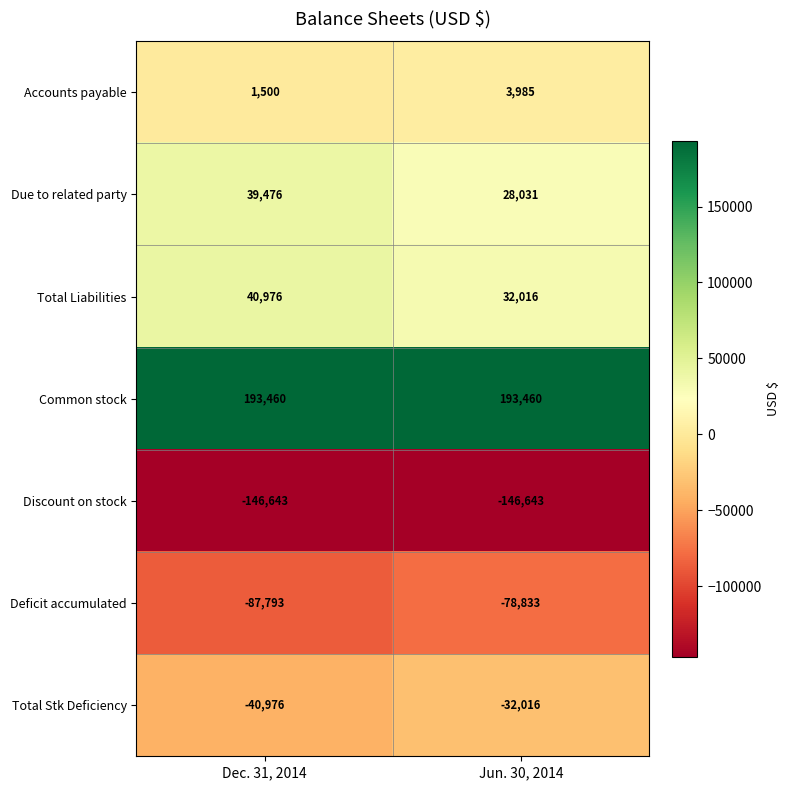

What is the approximate value of Common stock at Dec. 31, 2014?

193460